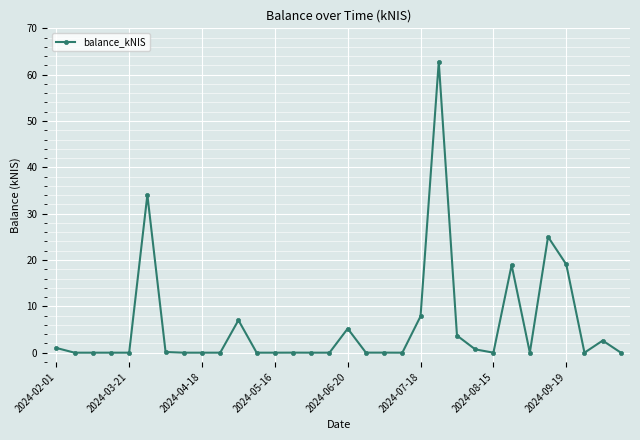

Is this an area chart (filled region under the line)?

No